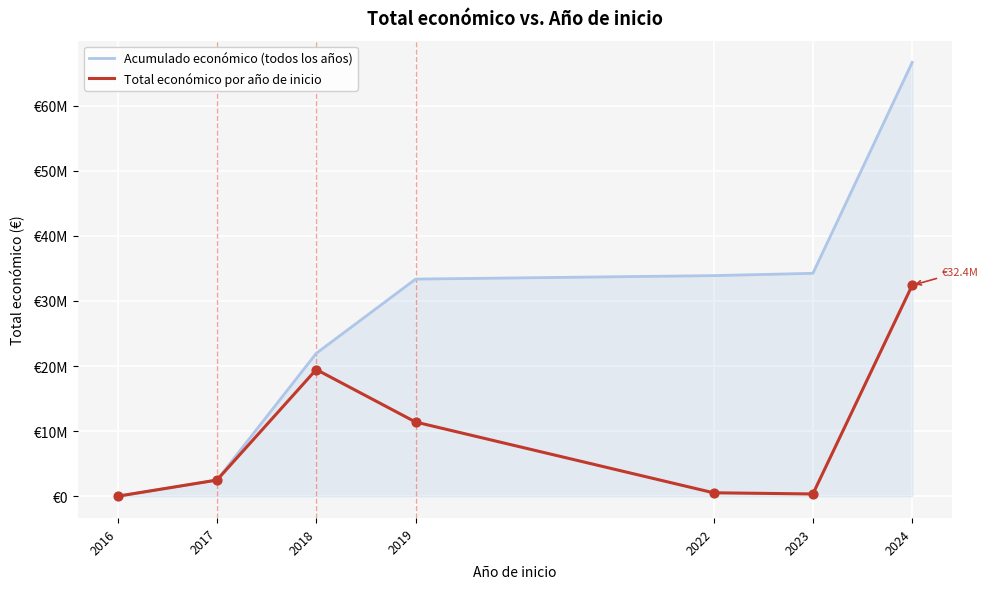

What is the total value across all series at 2023?

34585092